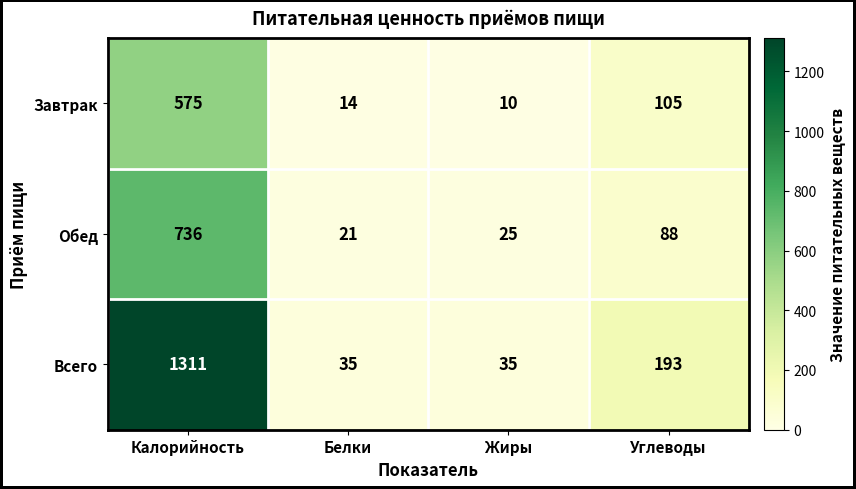

Reading right to left, transcribe all the data shown in this chart.

Завтрак: 105	10	14	575
Обед: 88	25	21	736
Всего: 193	35	35	1311